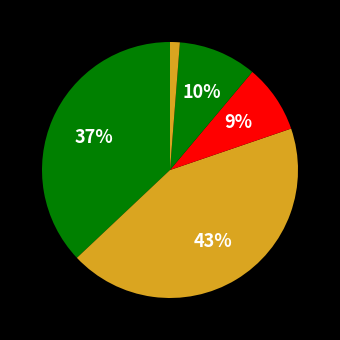

How many segments does this pie chart have?

5